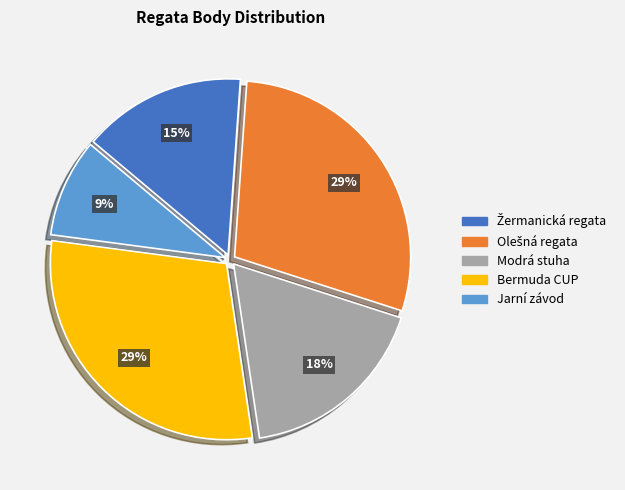

Combined, do Bermuda CUP and Jarní závod account for over 50%?

No